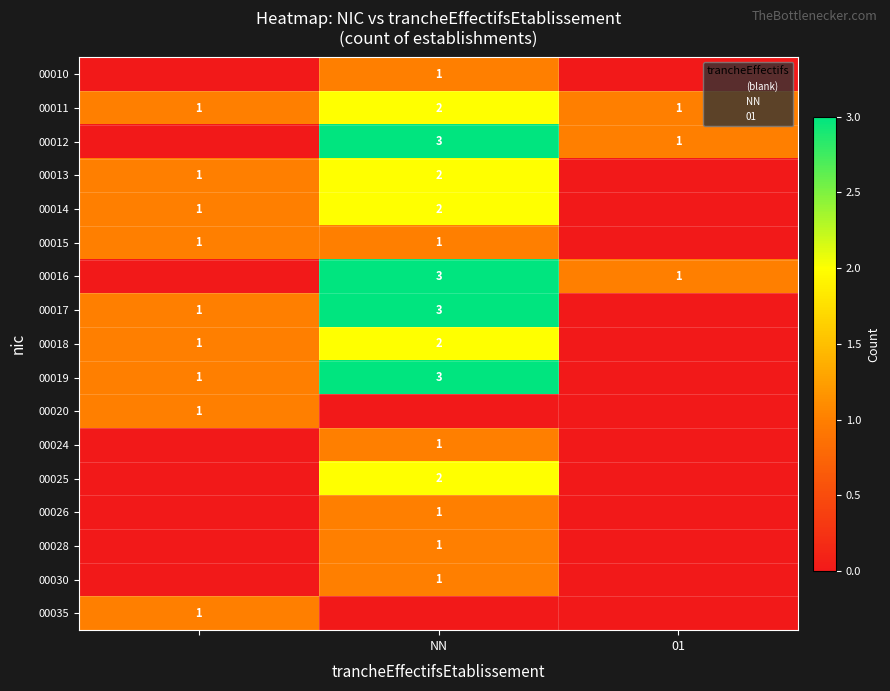

What is the difference between the highest and lowest values at 01?

1